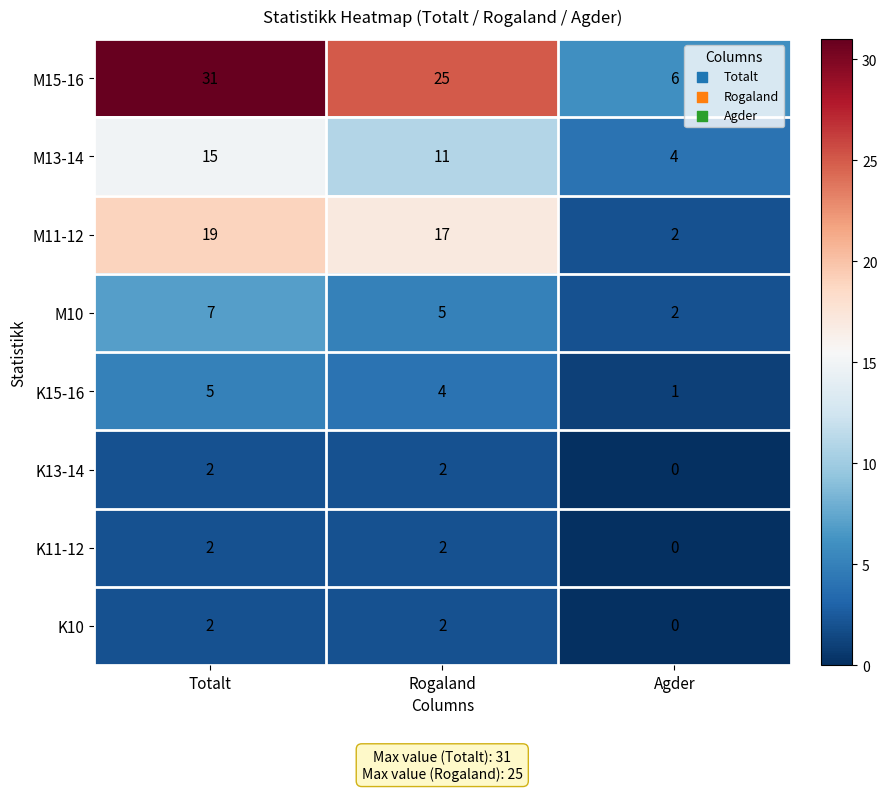

True or false: M11-12 has a value of 19 at Totalt.

True